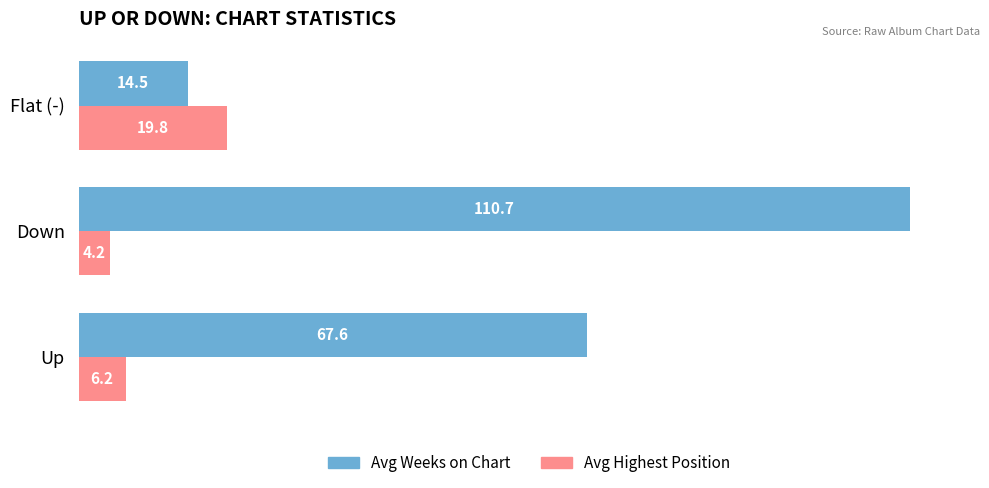

Read the Avg Highest Position value at Up.

6.2